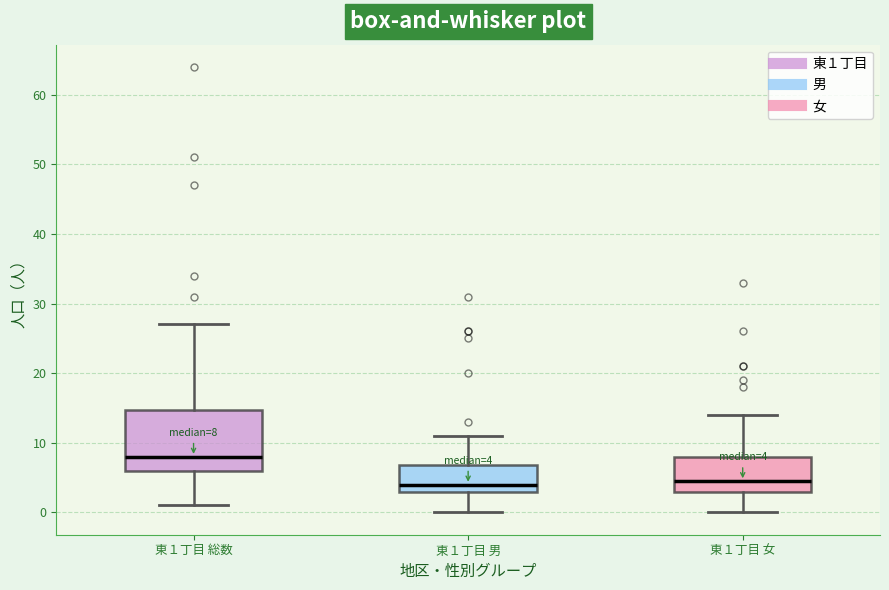

Which box is the tallest, from its lower edge to its upper edge?

東１丁目 総数